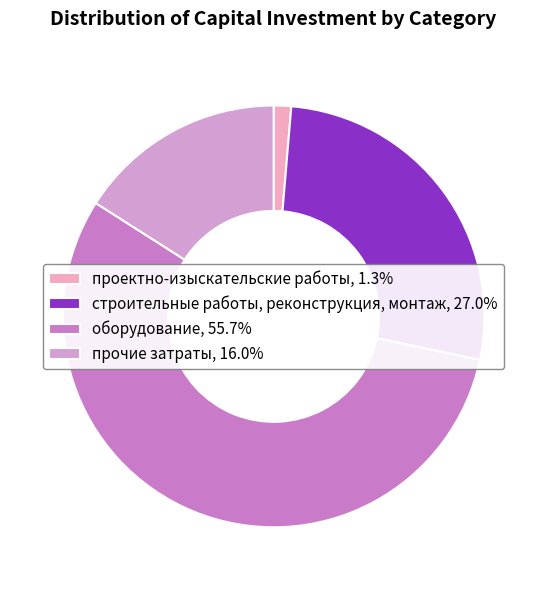

True or false: прочие затраты accounts for 16% of the total.

True